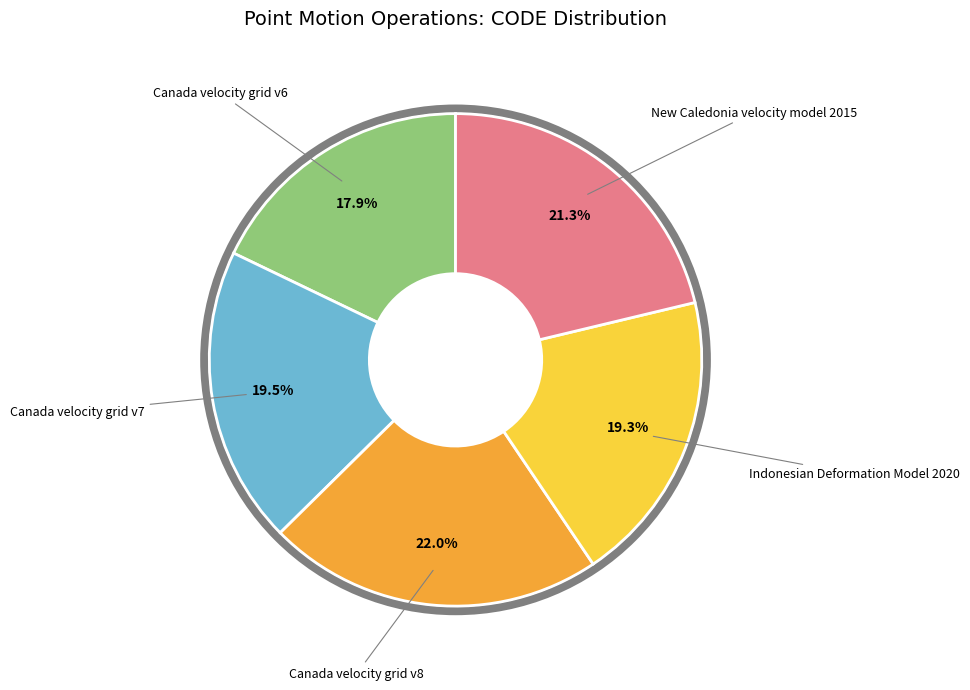

Does any single category account for the majority?

No